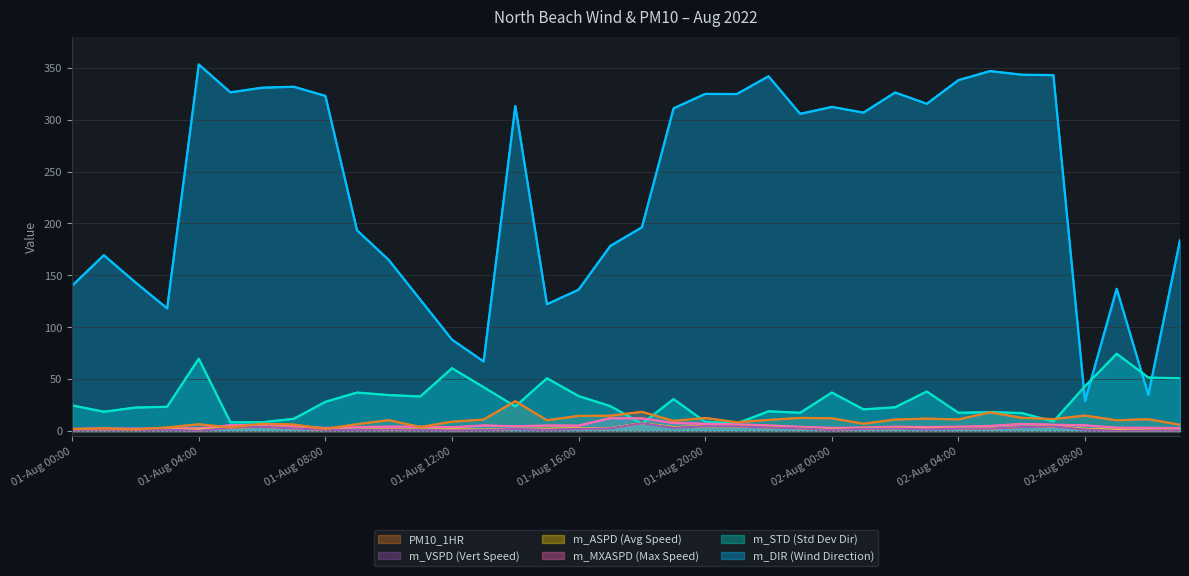

Which category has the highest value in the m_ASPD series?

01-Aug 18:00